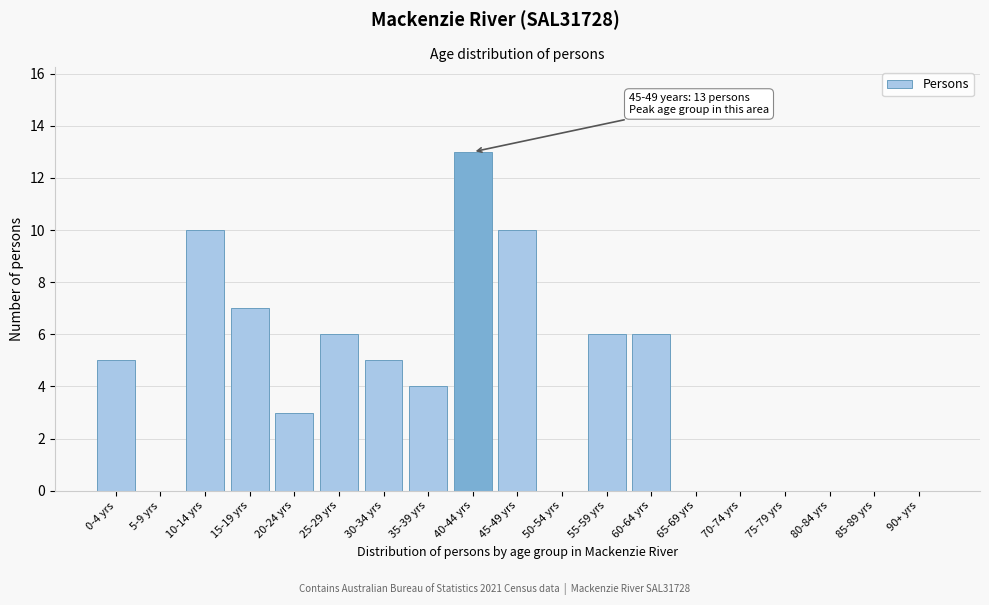

Reading right to left, transcribe all the data shown in this chart.

90+ yrs=0	85-89 yrs=0	80-84 yrs=0	75-79 yrs=0	70-74 yrs=0	65-69 yrs=0	60-64 yrs=6	55-59 yrs=6	50-54 yrs=0	45-49 yrs=10	40-44 yrs=13	35-39 yrs=4	30-34 yrs=5	25-29 yrs=6	20-24 yrs=3	15-19 yrs=7	10-14 yrs=10	5-9 yrs=0	0-4 yrs=5